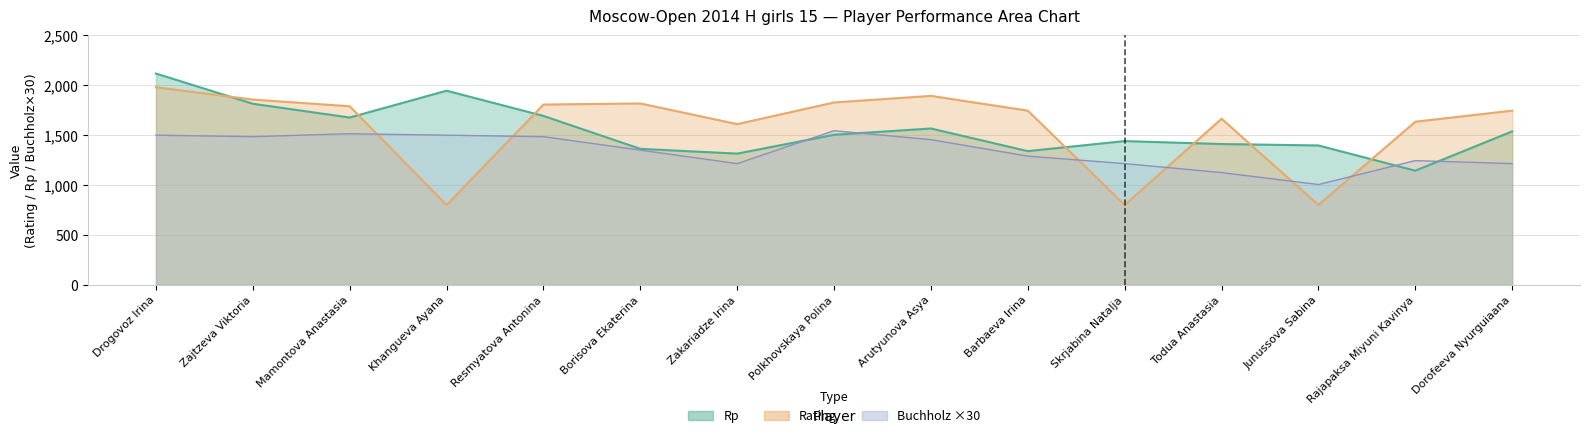

At which label is Rating closest to 1390?

Zakariadze Irina